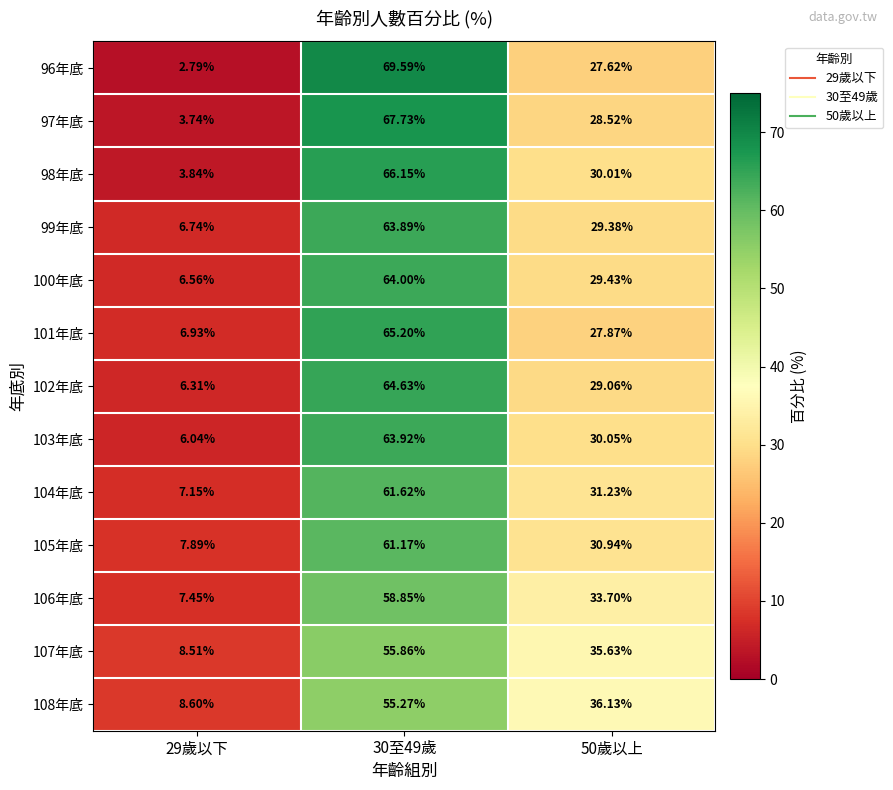

Is the value of 104年底 at 29歲以下 greater than the value of 107年底 at 30至49歲?

No